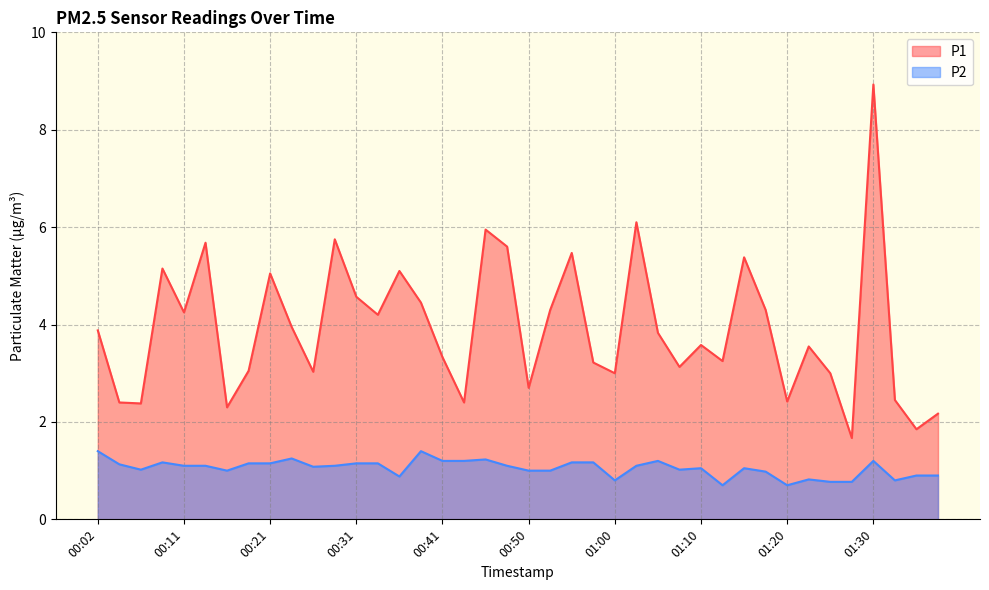

What is the difference between the P2 values at 00:58 and 01:27?

0.4